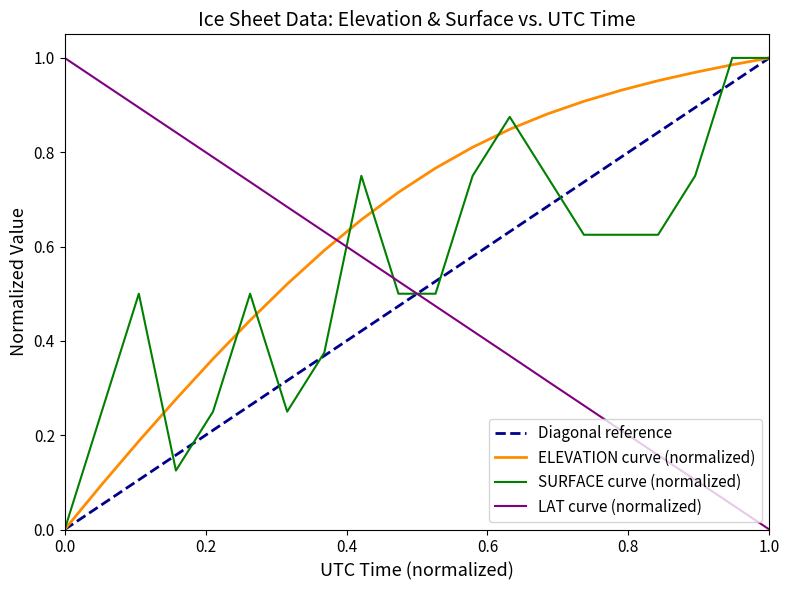

True or false: ELEVATION curve (normalized) and LAT curve (normalized) cross at least once.

True